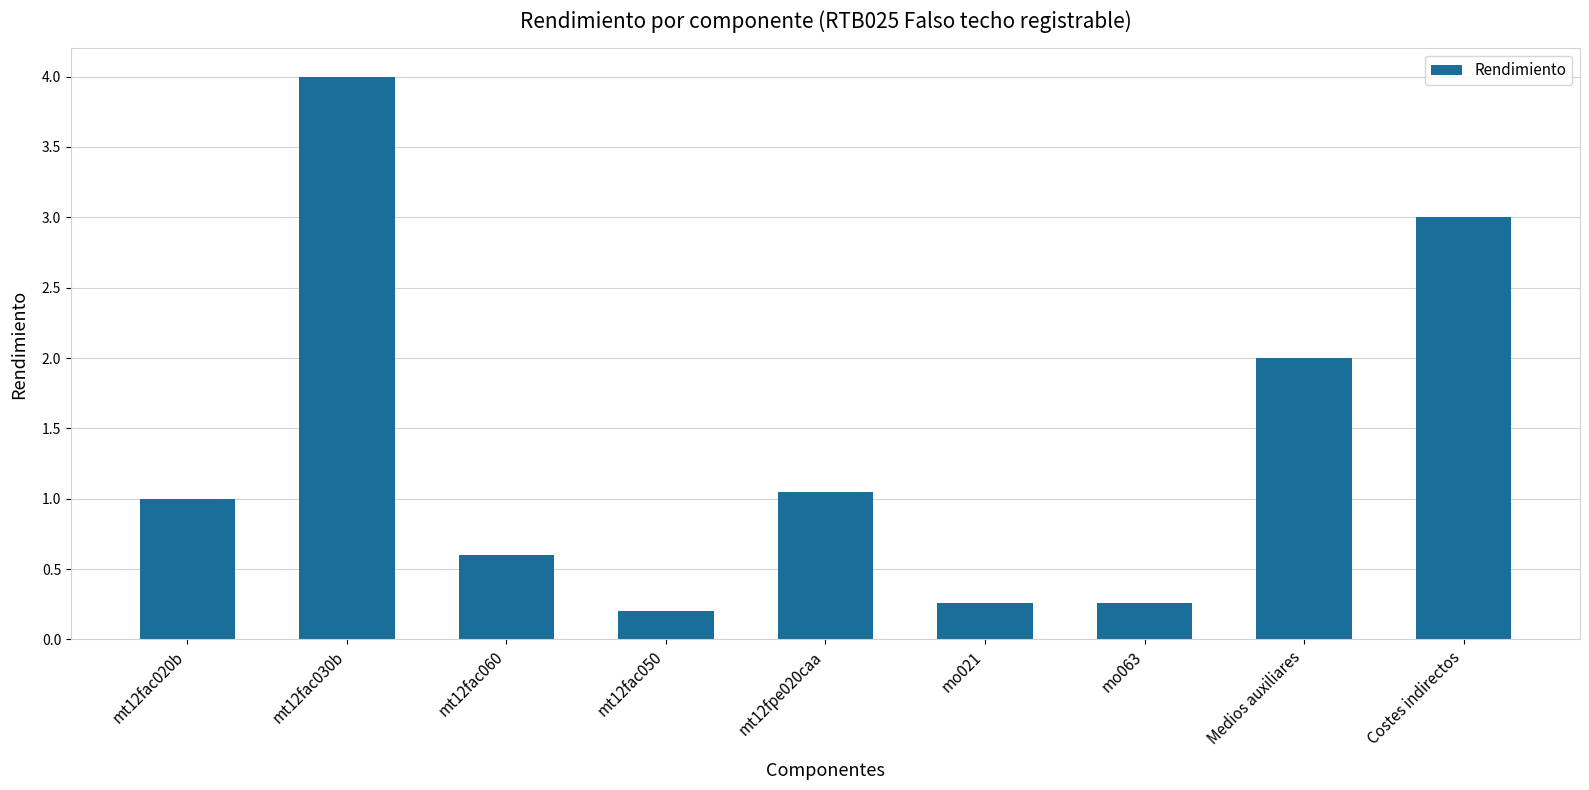

What is the label of the 5th bar from the left?

mt12fpe020caa